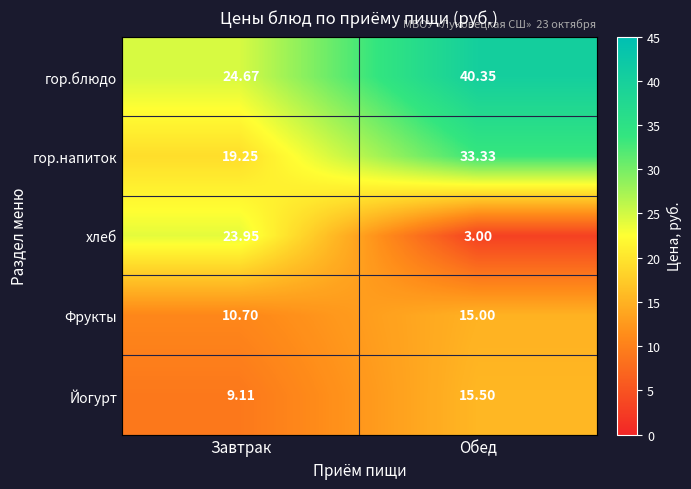

How many series are shown in this chart?

5